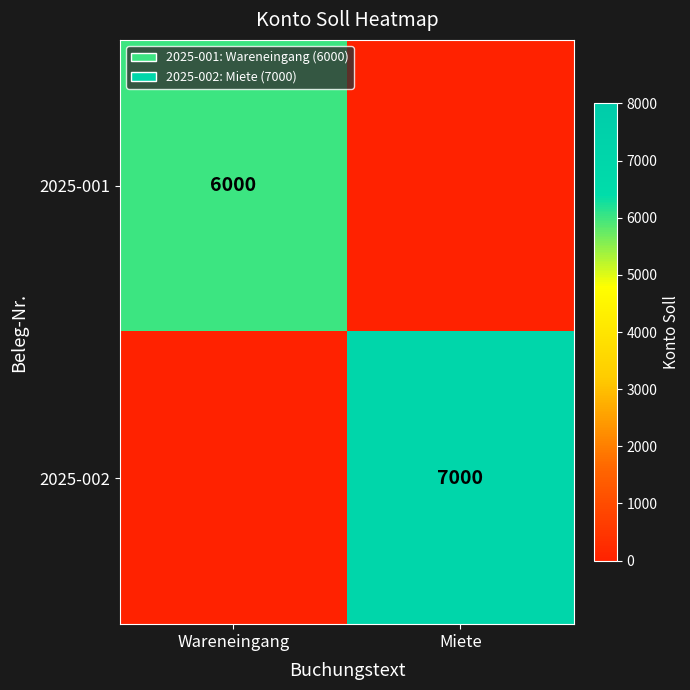

The value of 2025-001 at Wareneingang is 6000. True or false?

True